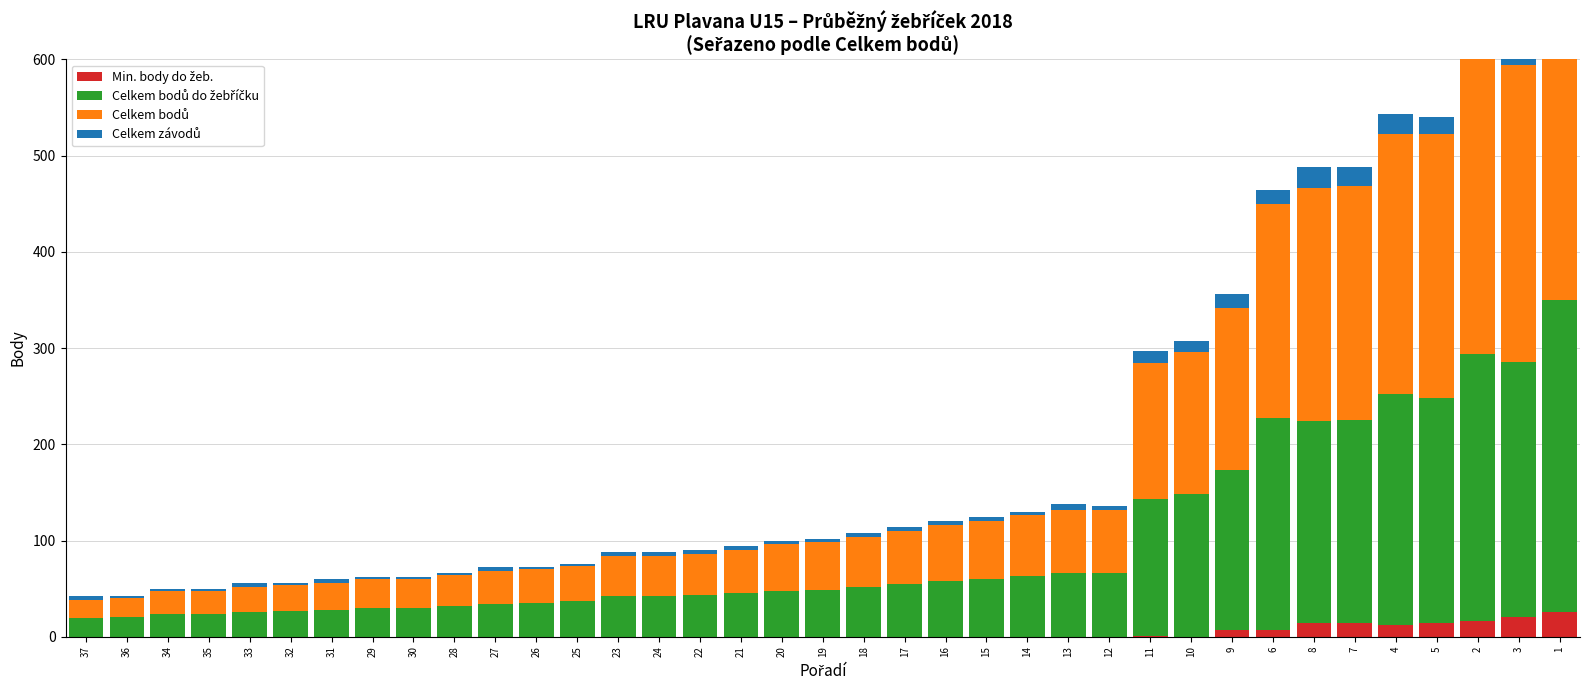

What is the total value across all series at 14?

130